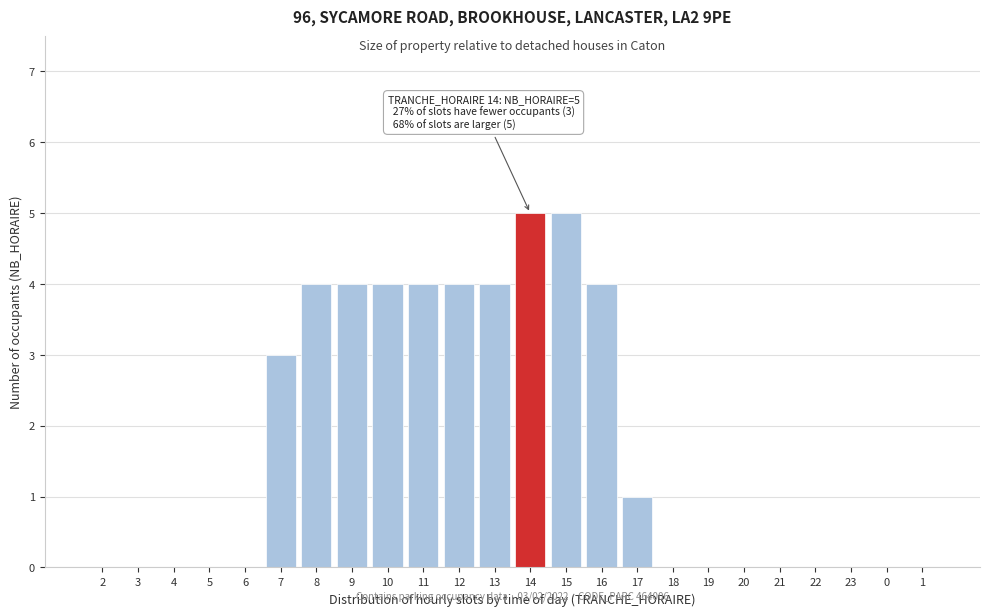

Reading left to right, what are all the values shown in this chart?

2=0	3=0	4=0	5=0	6=0	7=3	8=4	9=4	10=4	11=4	12=4	13=4	14=5	15=5	16=4	17=1	18=0	19=0	20=0	21=0	22=0	23=0	0=0	1=0